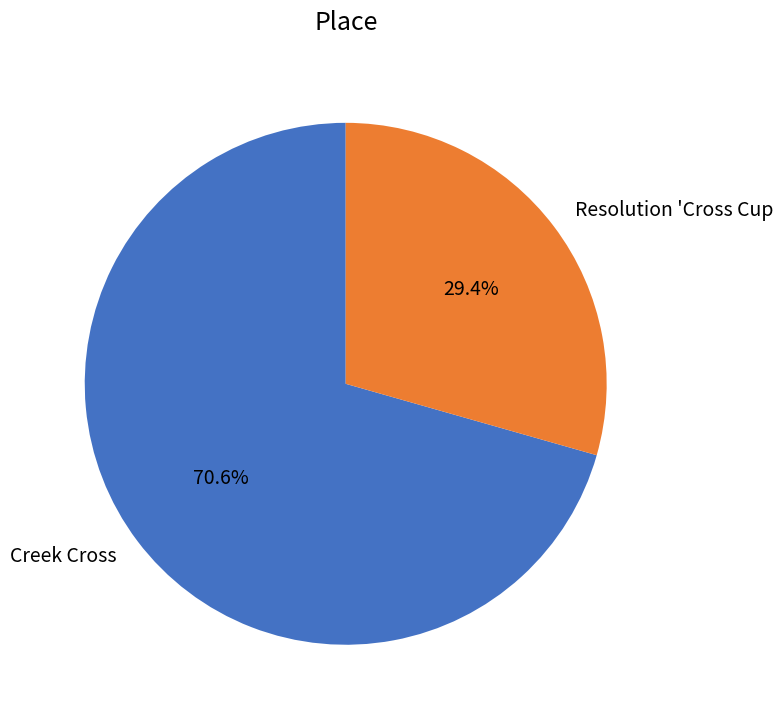

Between Resolution 'Cross Cup and Creek Cross, which is larger?

Creek Cross